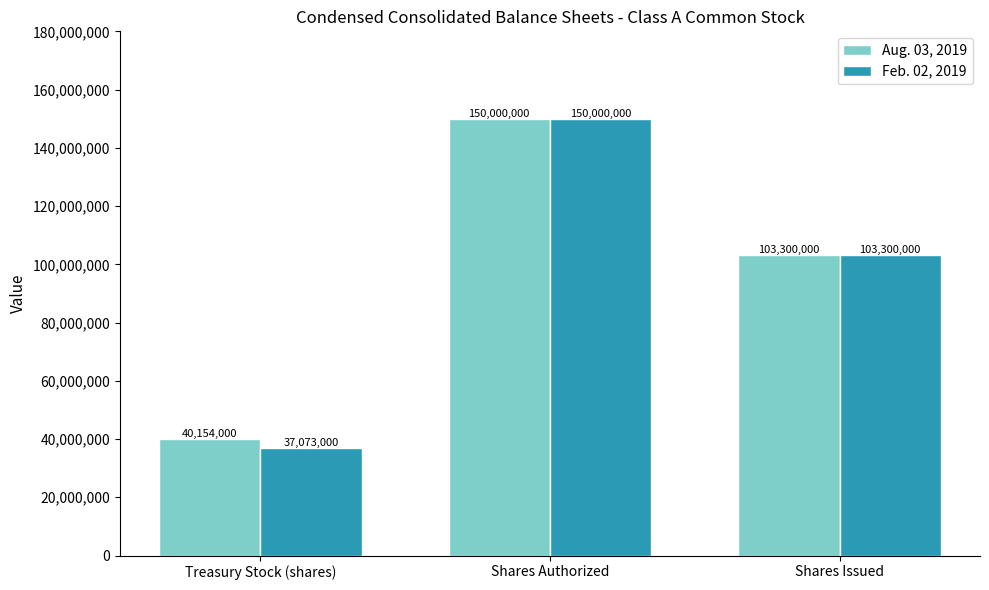

At Treasury Stock (shares), list the series in order from smallest to largest.

Feb. 02, 2019, Aug. 03, 2019